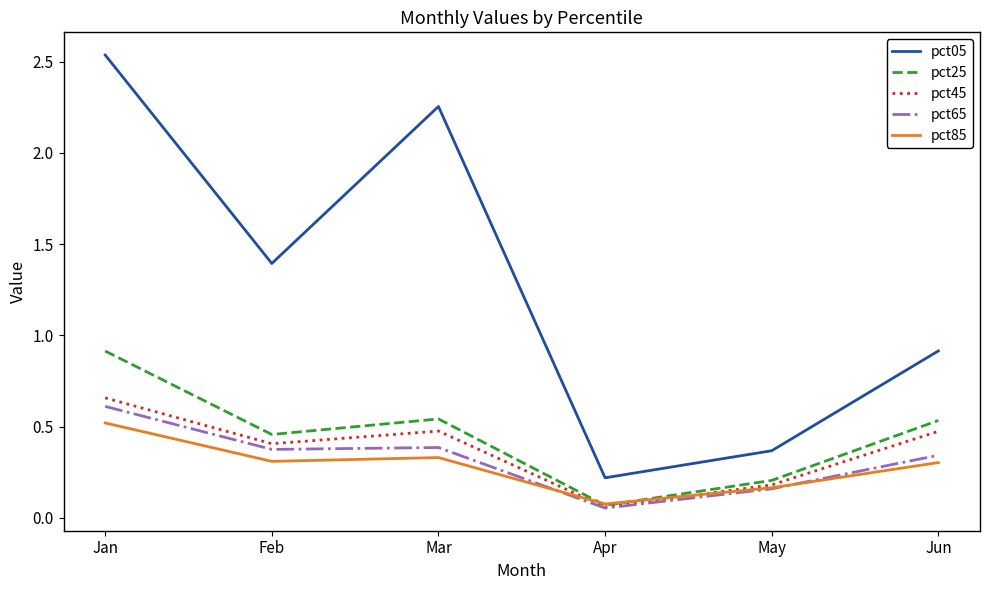

True or false: pct05 and pct25 cross at least once.

False